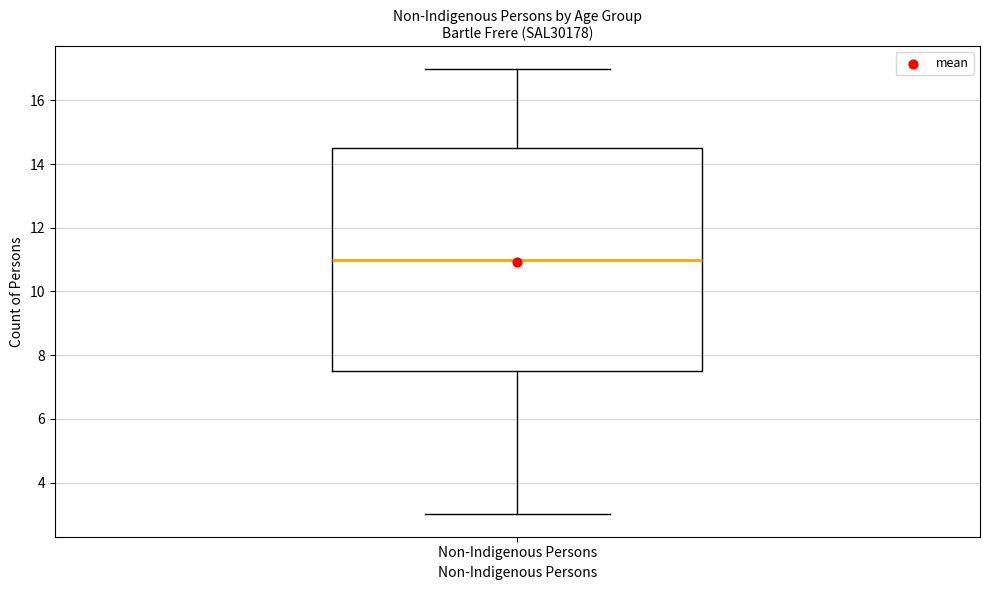

Where does the median line of the box for Non-Indigenous Persons sit on the y-axis? The values are not printed on the chart, so give them approximately, as read against the axis.

11.0